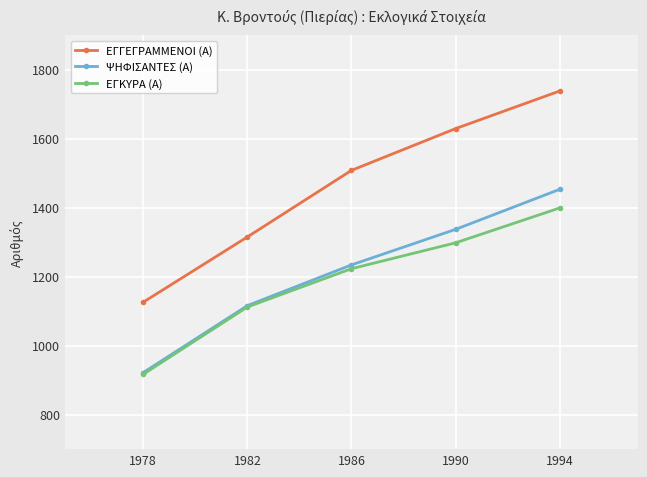

What is the smallest value displayed?

917